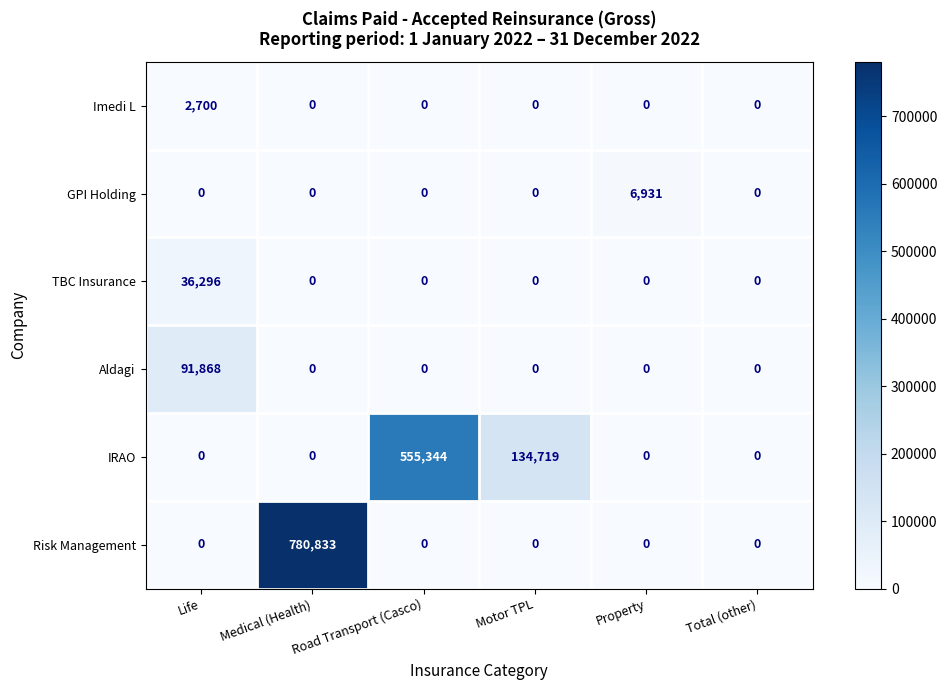

What is the difference between the highest and lowest values at Property?

6931